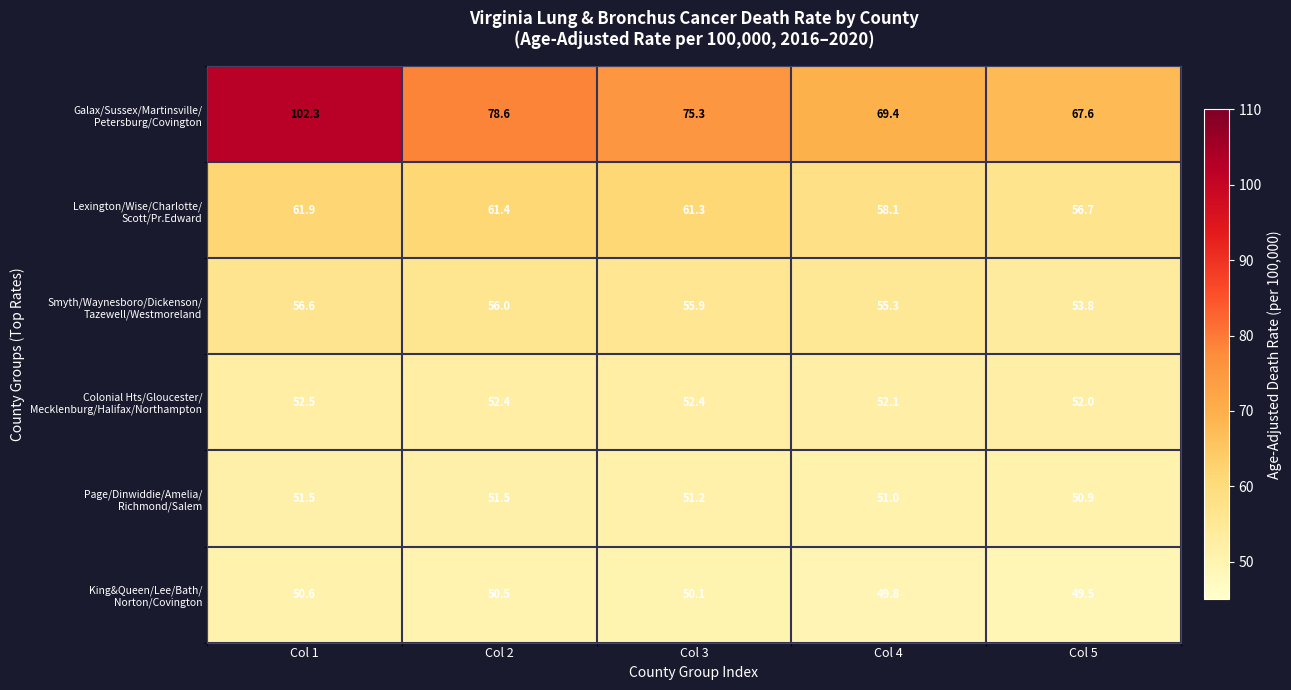

What is the difference between the highest and lowest values at Col 4?

19.6